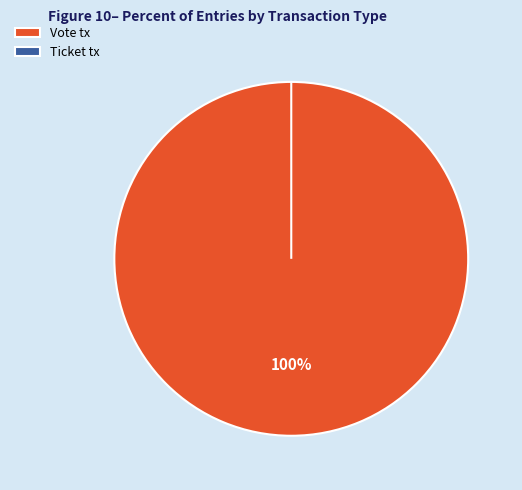

What is the total percentage of Ticket tx and Vote tx?

100.0%